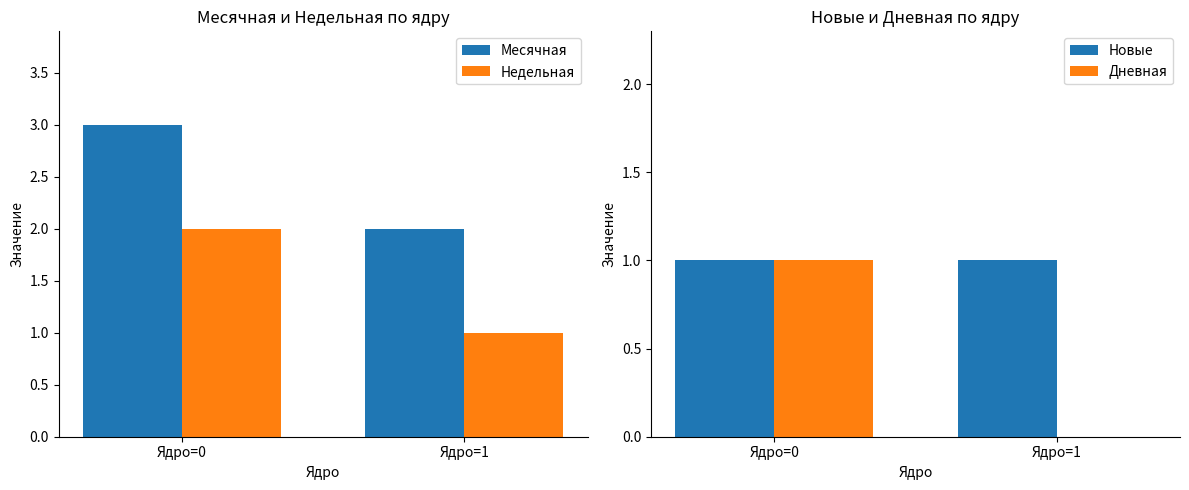

Rank the series at Ядро=1 from highest to lowest value.

Месячная, Недельная, Новые, Дневная